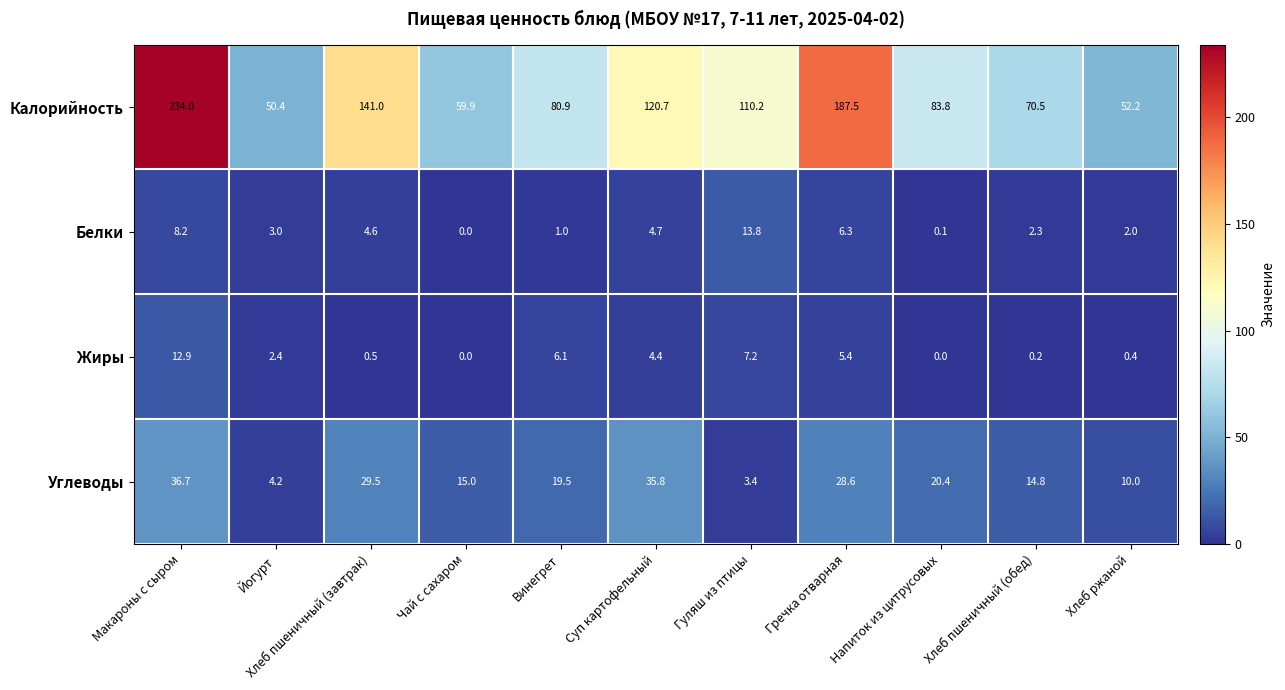

Where is Жиры nearest to the value 6?

Винегрет